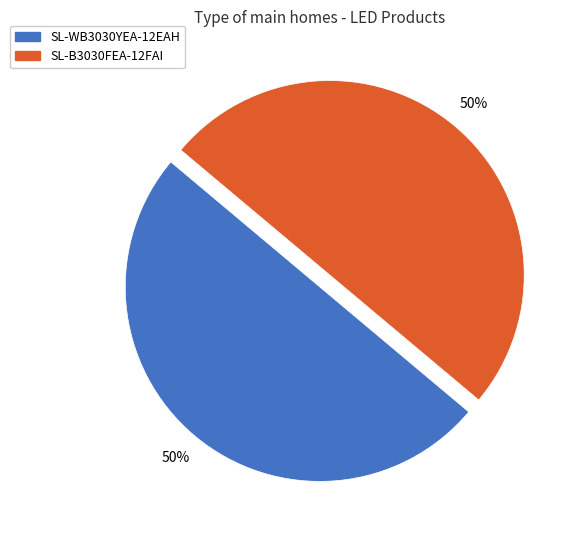

Approximately how many times larger is the value at SL-WB3030YEA-12EAH compared to SL-B3030FEA-12FAI?

1.0